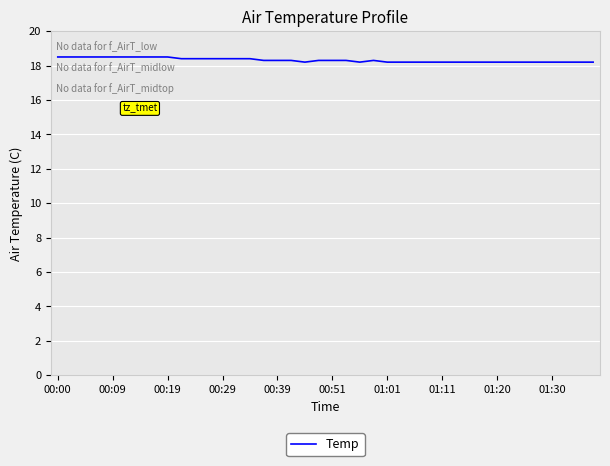

What is the smallest value displayed?

18.2